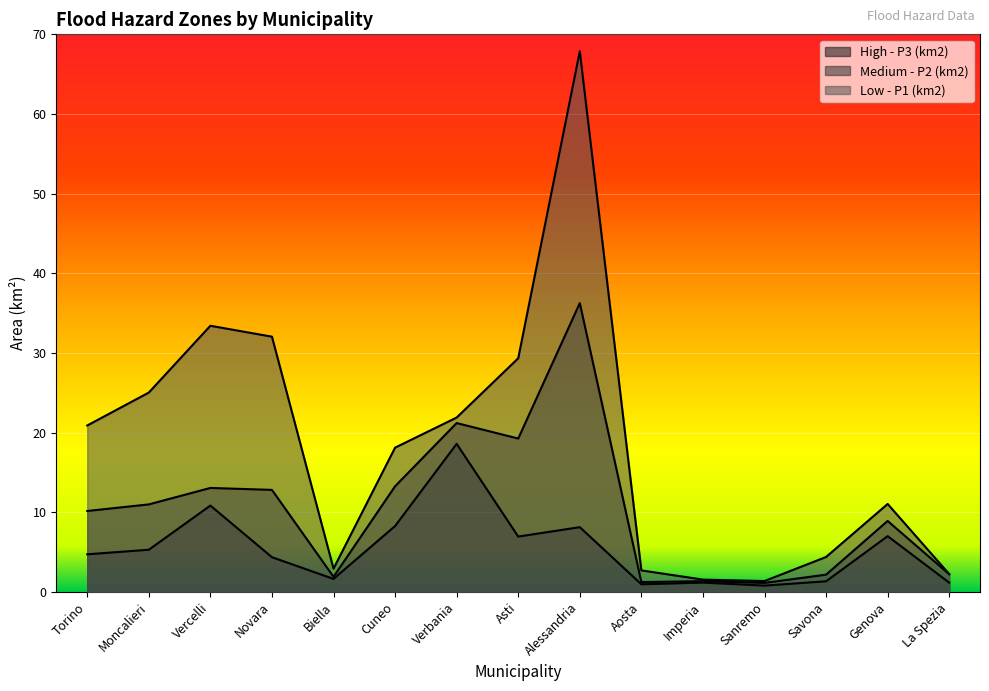

What is the highest value of the Low - P1 (km2) series?

67.9